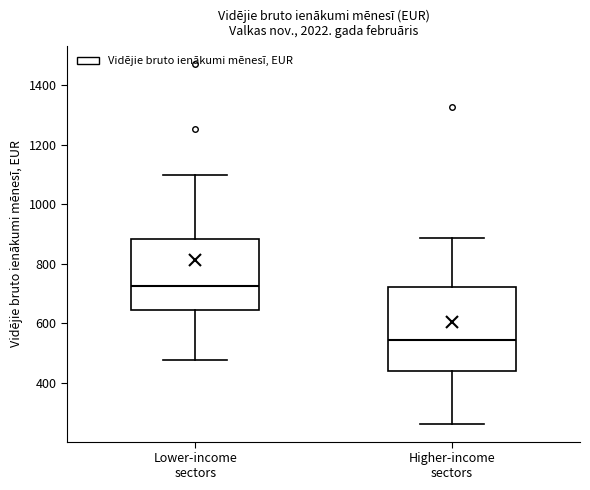

Which box's median line is the highest?

Lower-income sectors